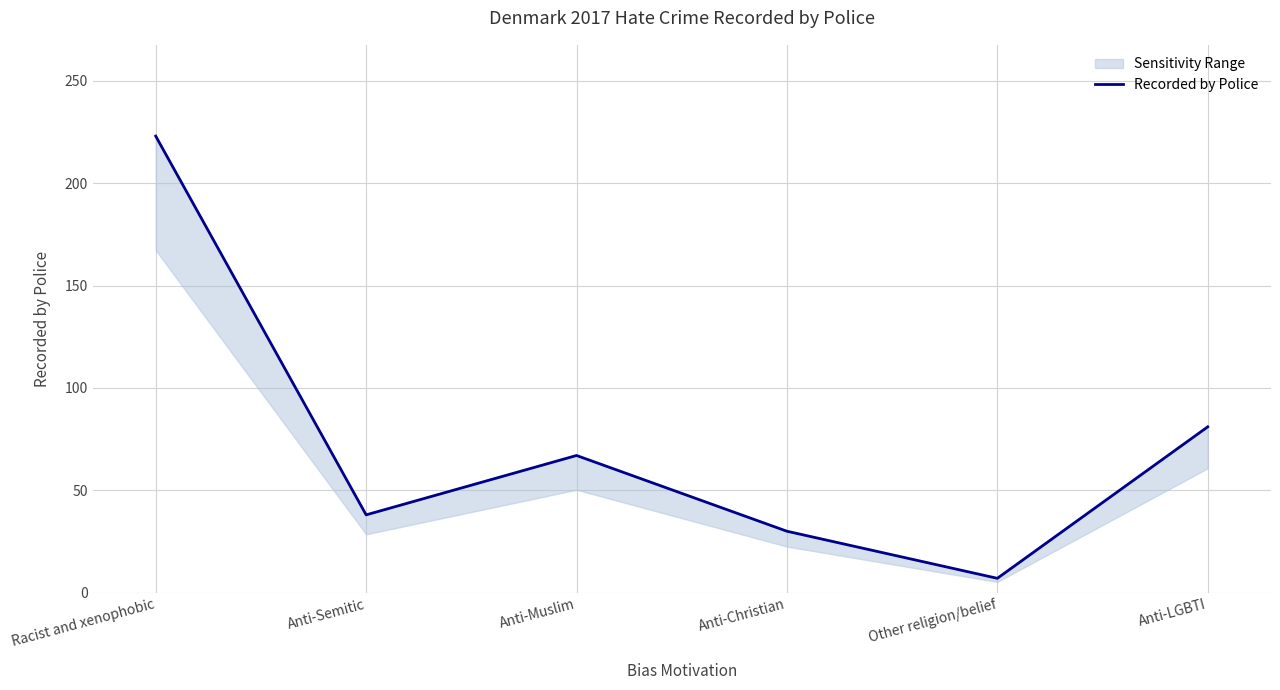

What is the value of the 5th point from the left?

7